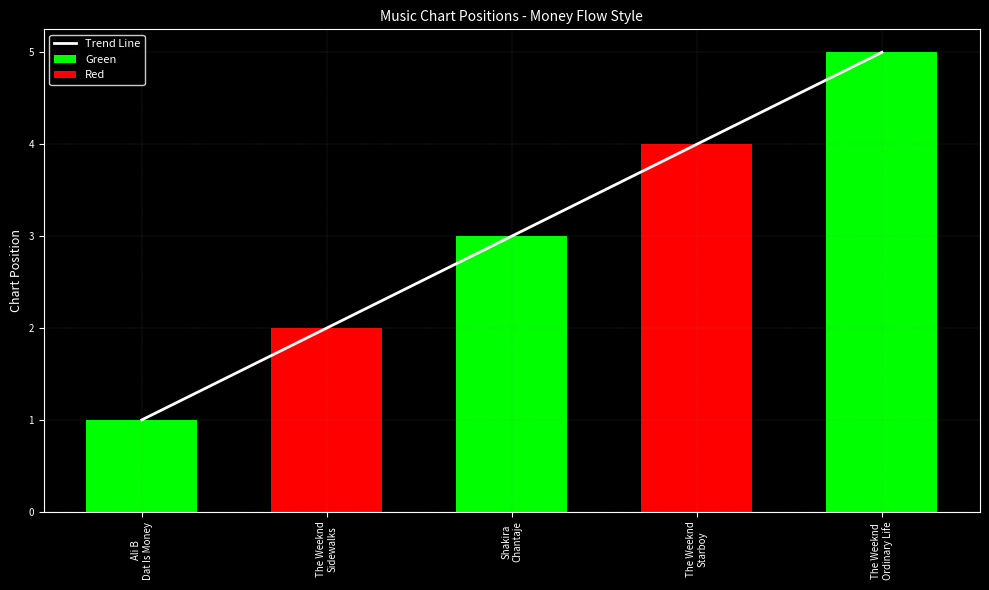

What position from the left is The Weeknd
Sidewalks?

2